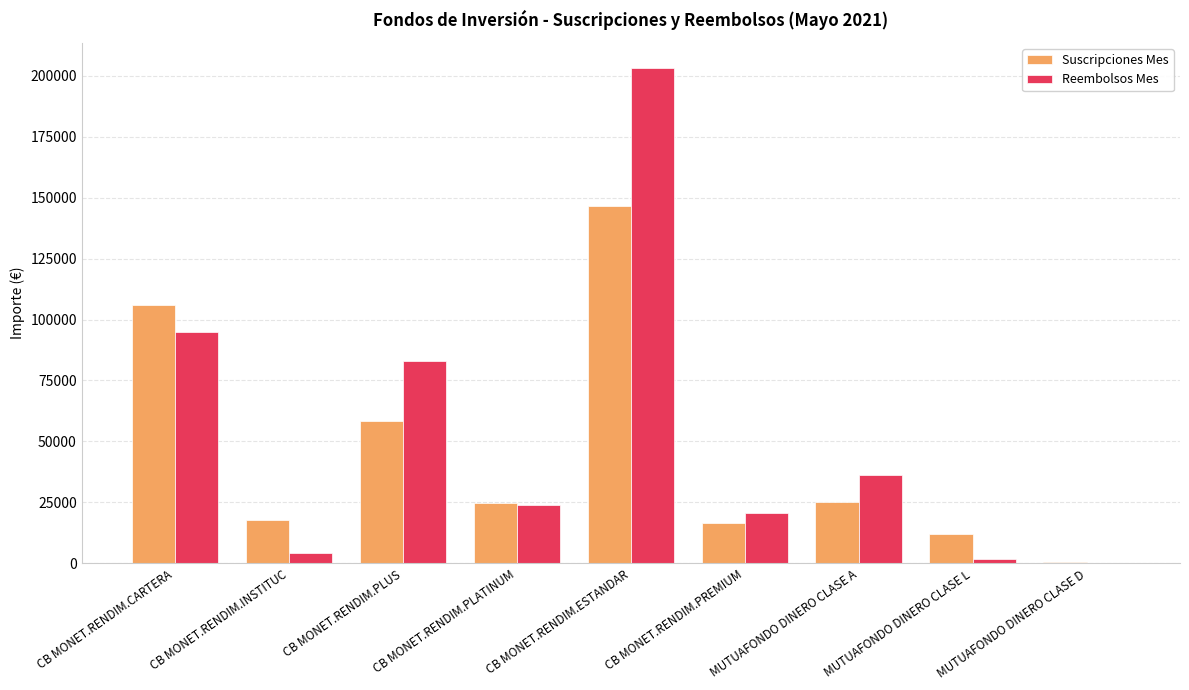

At which category is the sum across all series the highest?

CB MONET.RENDIM.ESTANDAR